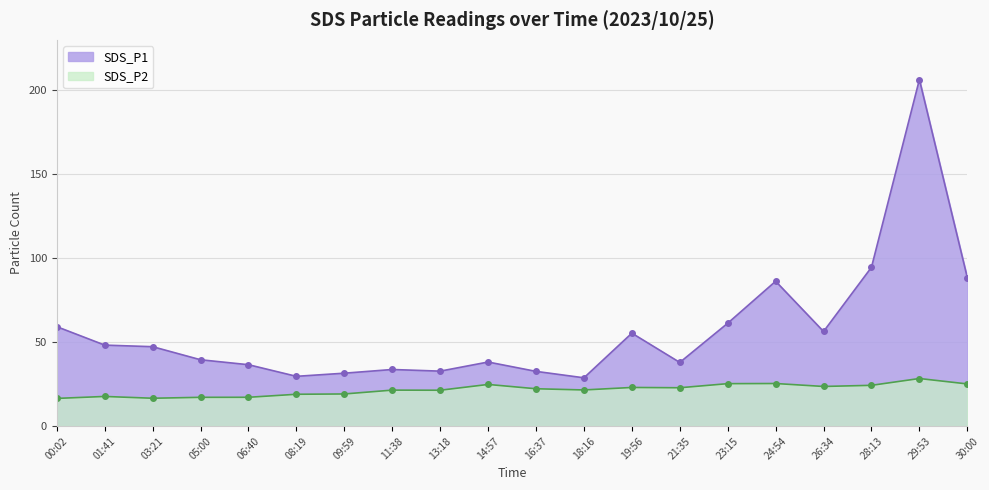

What is the difference between the SDS_P1 values at 00:02 and 03:21?

11.9